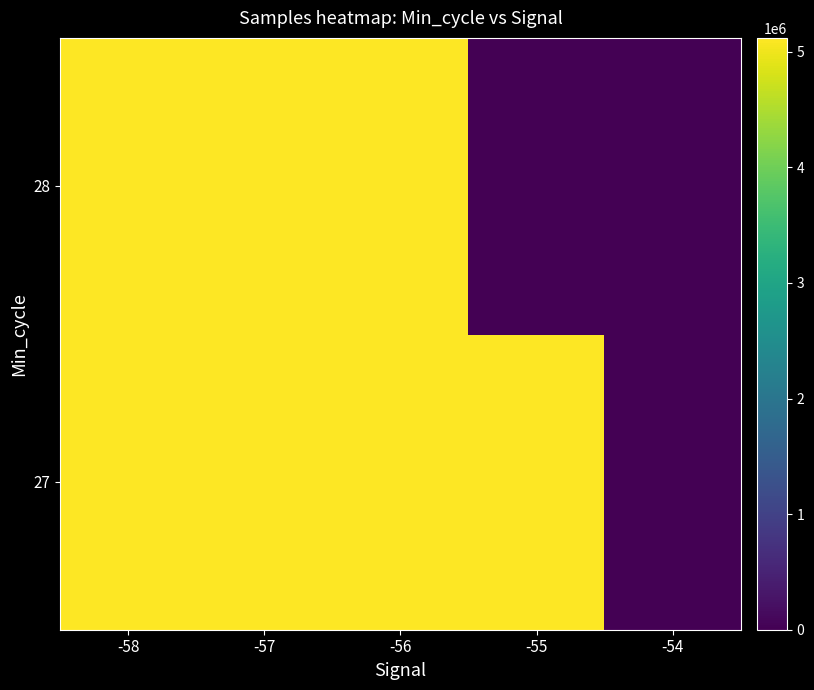

Reading right to left, what are all the values shown in this chart?

27: -54=0	-55=5100441	-56=5119782	-57=5119850	-58=5113776
28: -54=0	-55=0	-56=5119505	-57=5119747	-58=5119152